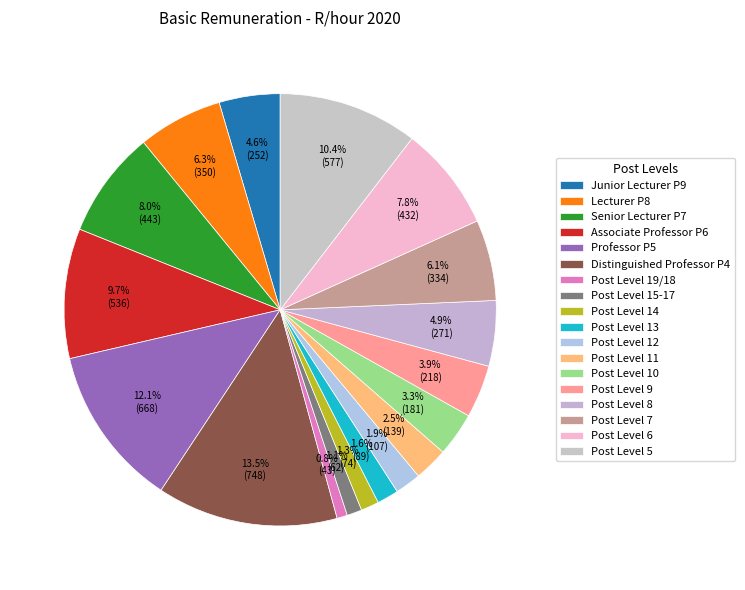

Is it true that Post Level 9 is 4% of the pie?

True